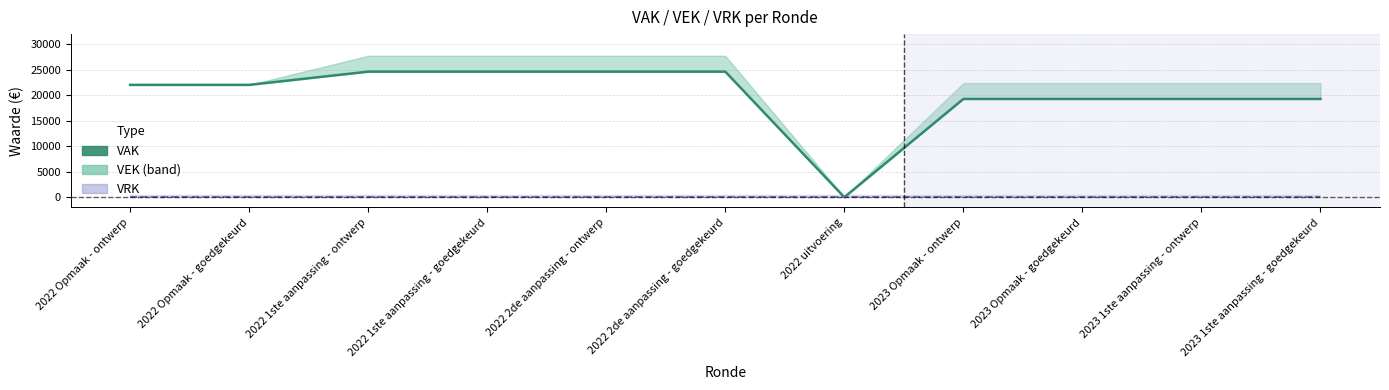

Read the value at 2022 2de aanpassing - ontwerp.

24637